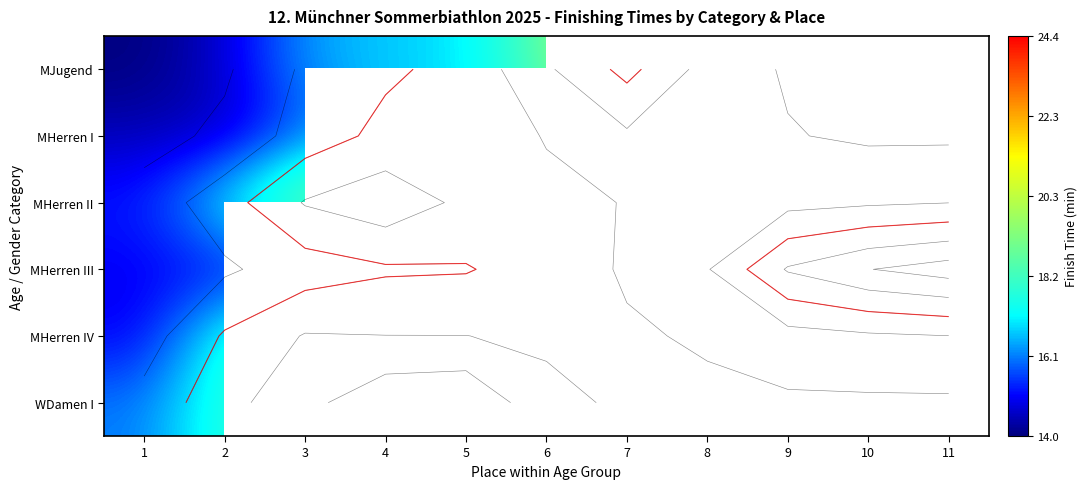

How many data points does each series have?

11